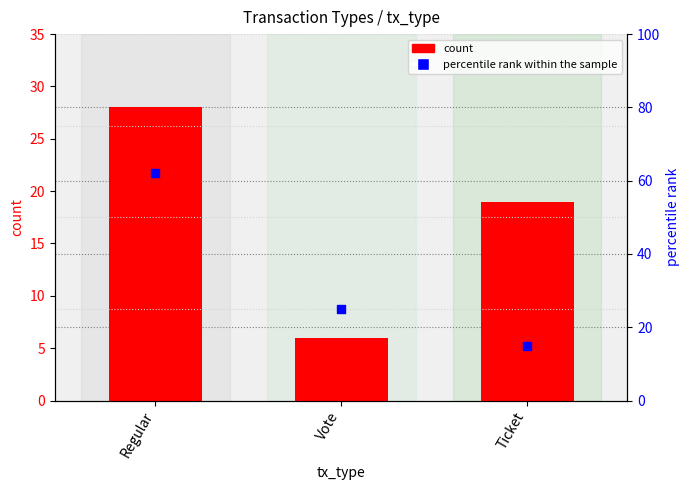

What are all the series names shown in the legend?

count, percentile rank within the sample